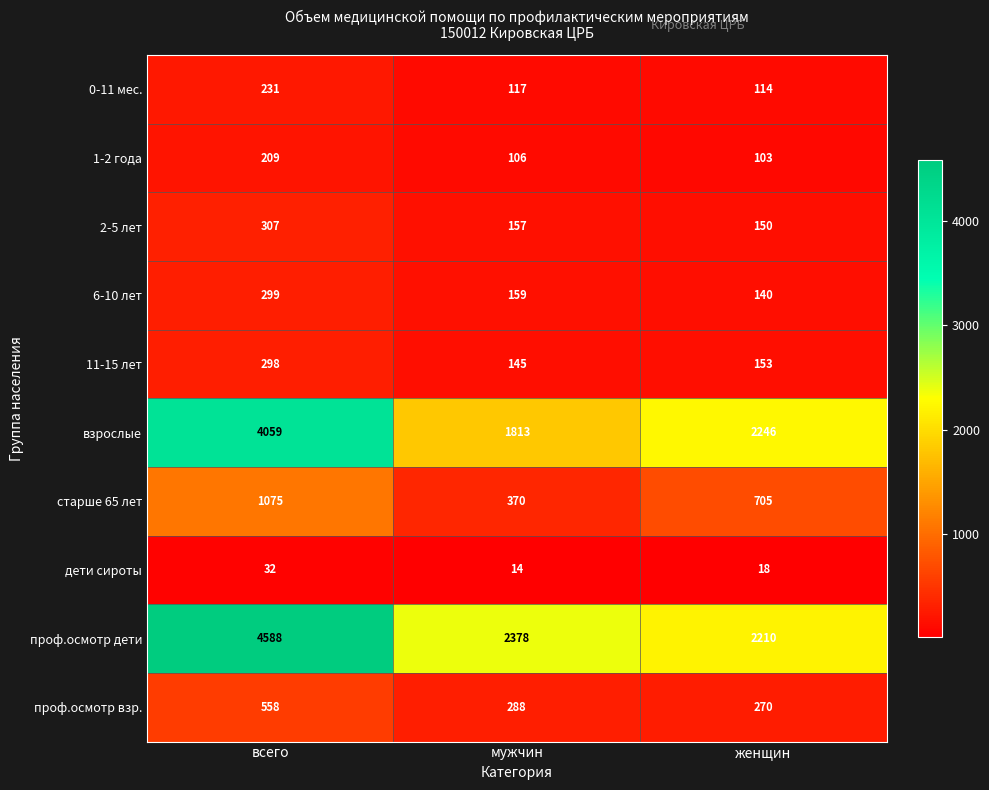

Reading left to right, what are all the values shown in this chart?

0-11 мес.: 231	117	114
1-2 года: 209	106	103
2-5 лет: 307	157	150
6-10 лет: 299	159	140
11-15 лет: 298	145	153
взрослые: 4059	1813	2246
старше 65 лет: 1075	370	705
дети сироты: 32	14	18
проф.осмотр дети: 4588	2378	2210
проф.осмотр взр.: 558	288	270